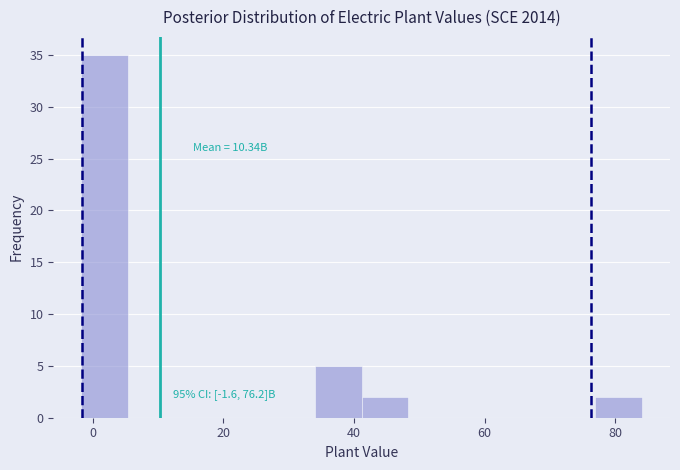

Read against the x-axis, roughly where is the centre of the tallest bar?

2